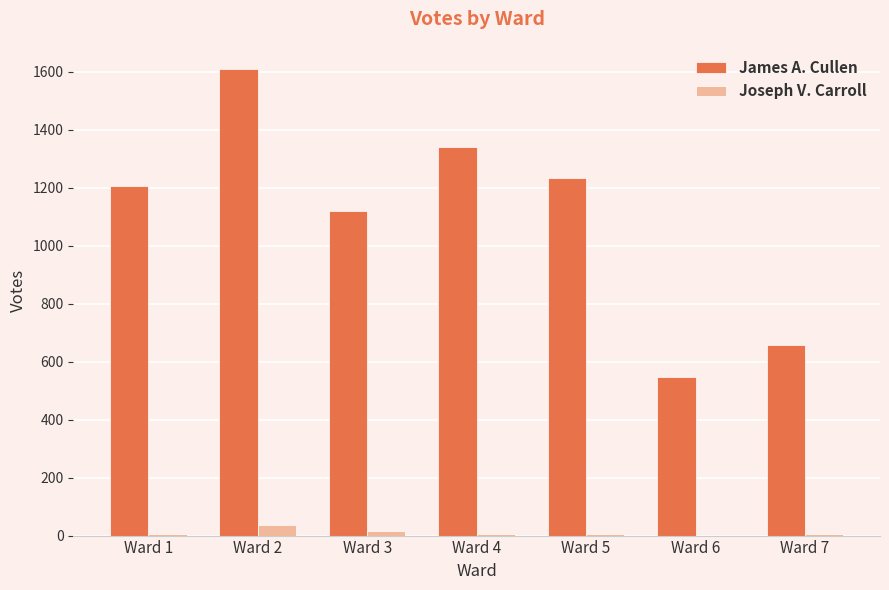

Is the value of Joseph V. Carroll at Ward 4 greater than the value of James A. Cullen at Ward 5?

No